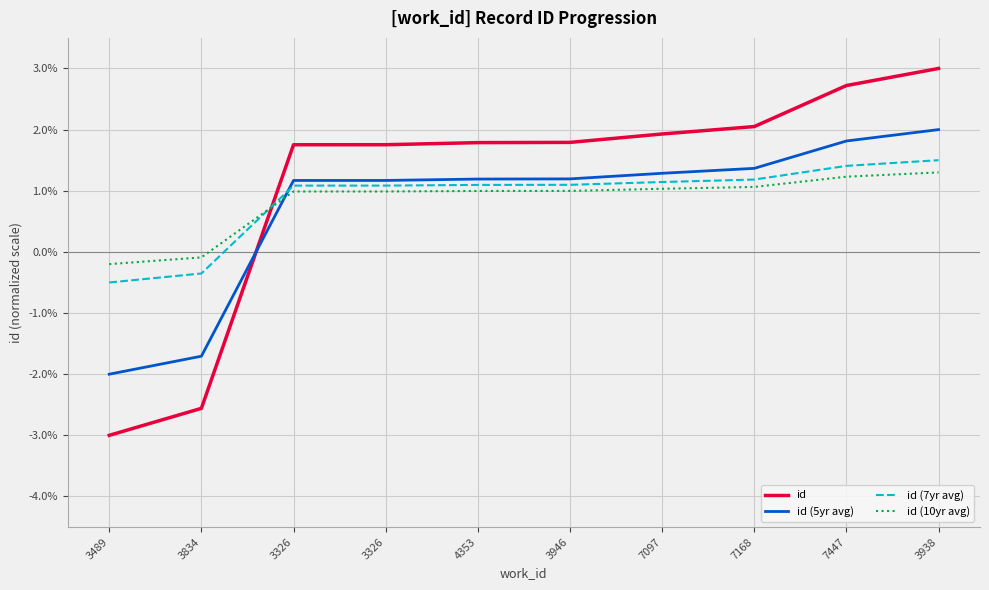

What is the difference between the second highest and minimum values in the id series?

5.7